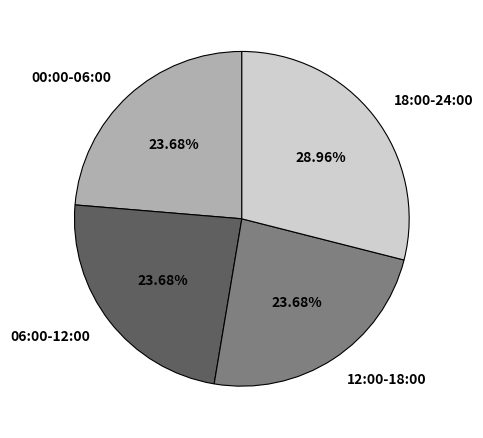

How many segments does this pie chart have?

4